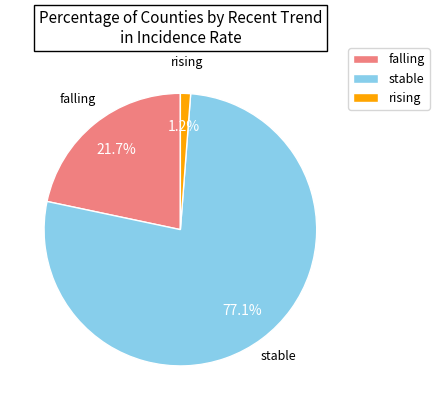

Is it true that falling is 22% of the pie?

True